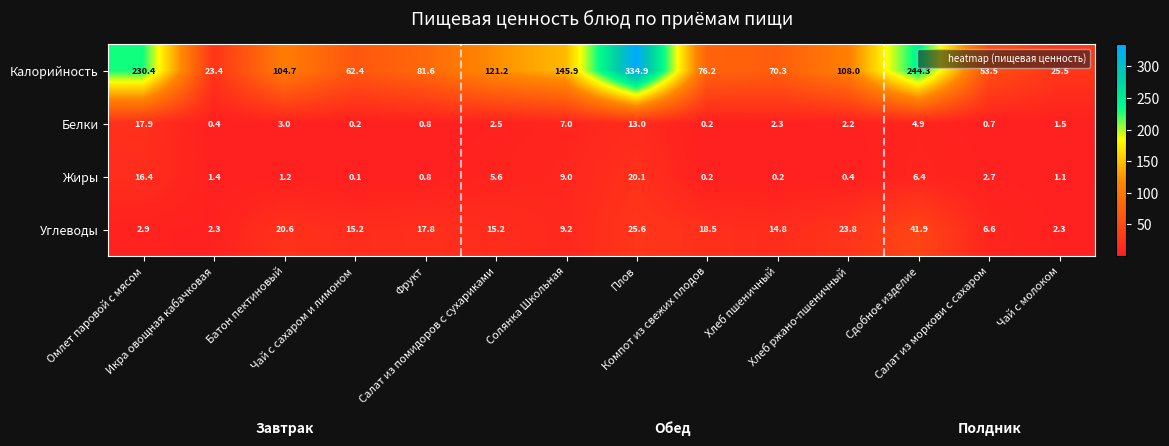

What is the difference between the second highest and minimum values in the Жиры series?

16.3